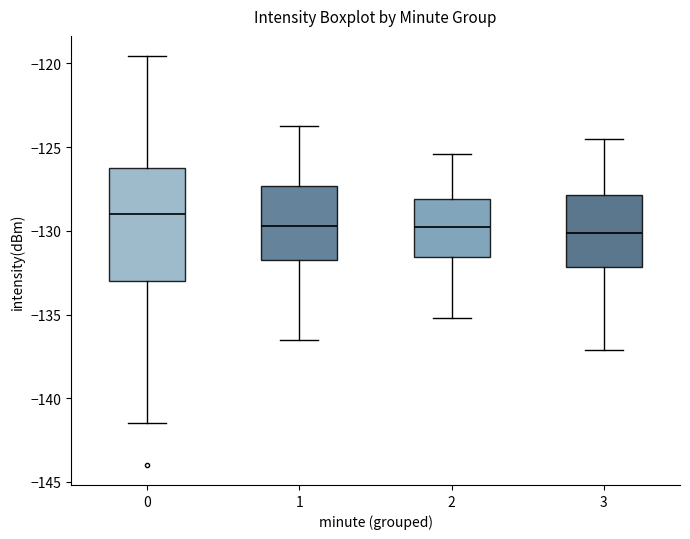

Where does the upper whisker of the box at x = 3 end on the y-axis? The values are not printed on the chart, so give them approximately, as read against the axis.

-124.5